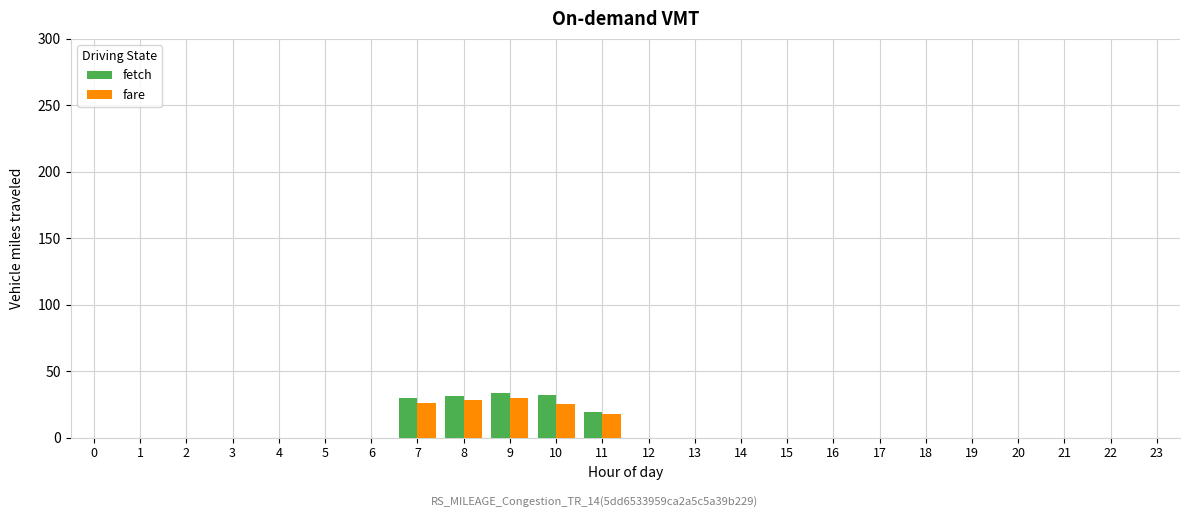

Which label corresponds to the smallest value in the chart?

11